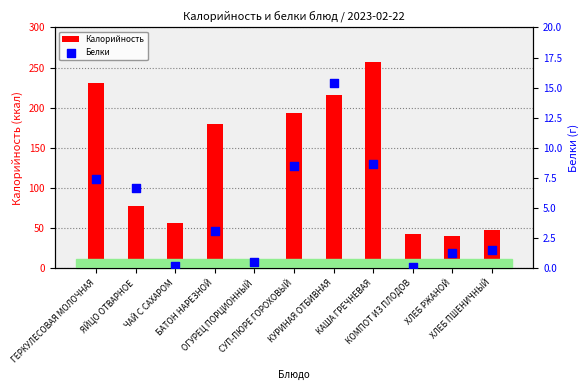

What is the total value across all series at ЯЙЦО ОТВАРНОЕ?

84.5